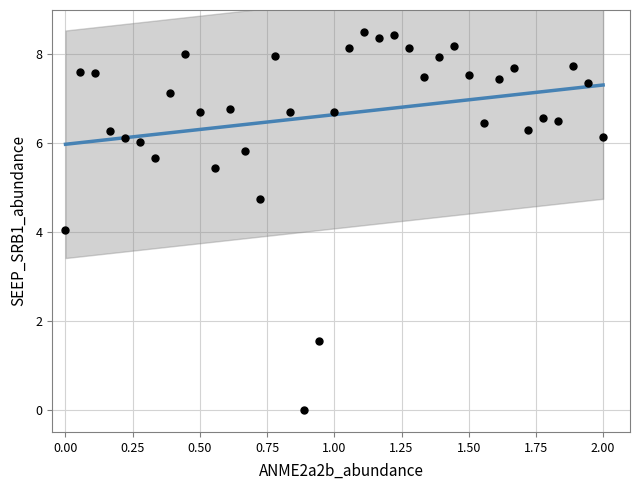

What is the range of Y values (max minus min)?

8.5